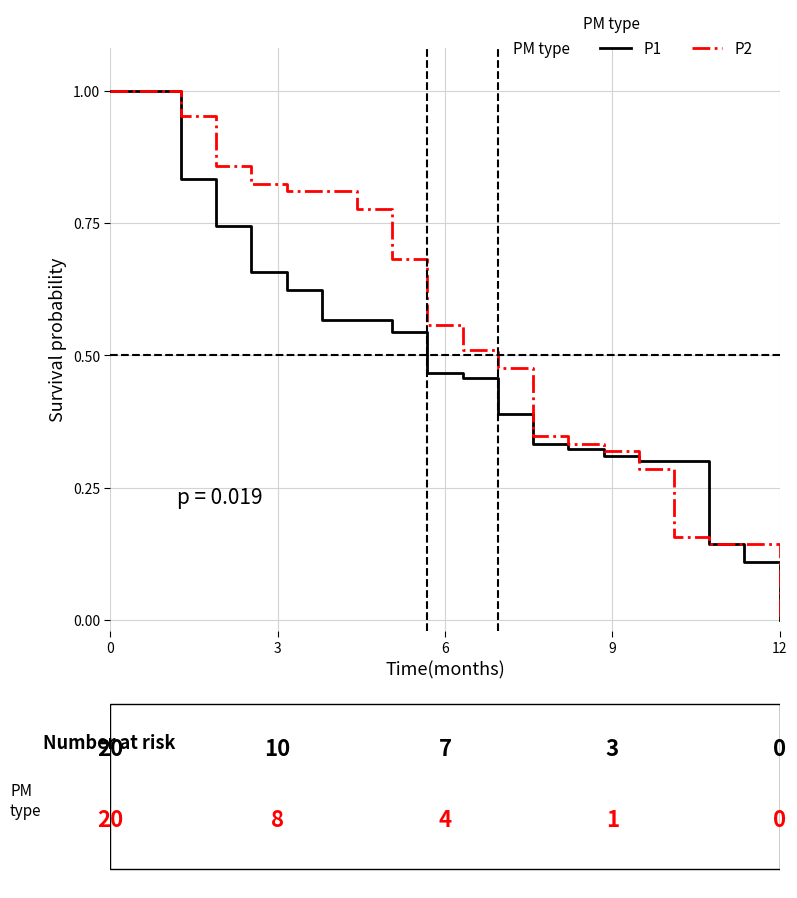

Which series has the largest total across all categories?

P2